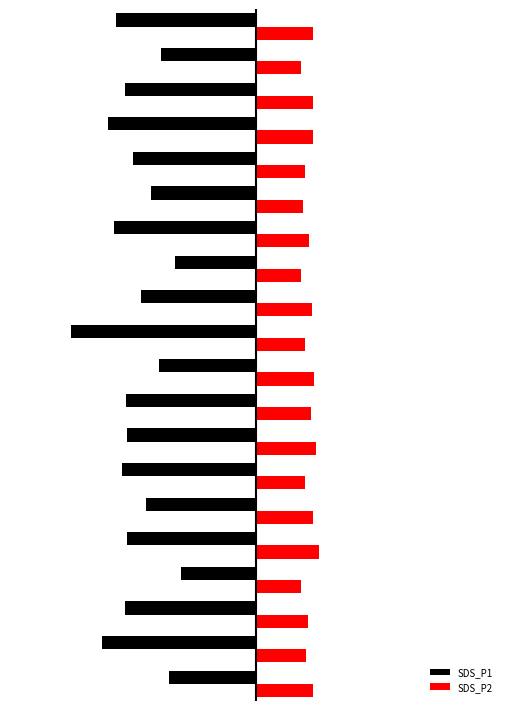

What is the highest value of the SDS_P2 series?

1.7